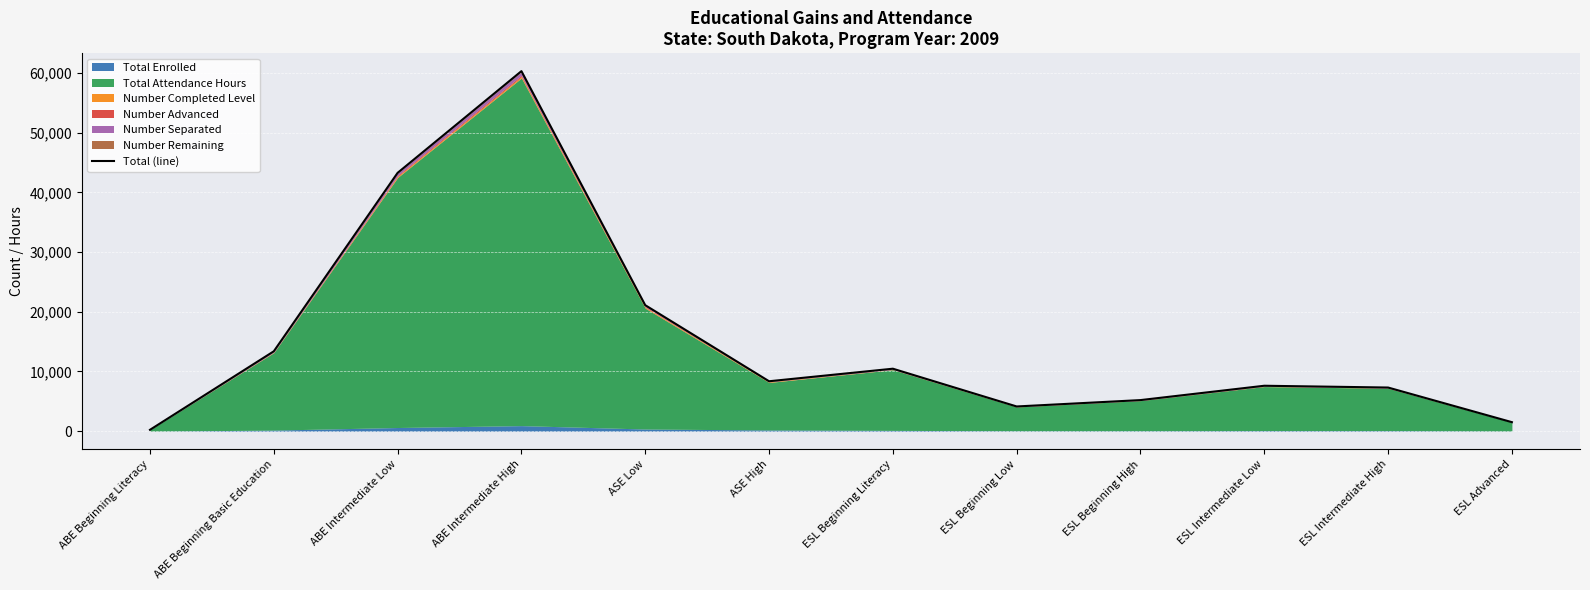

What is the approximate value at ESL Beginning High?

5205.8